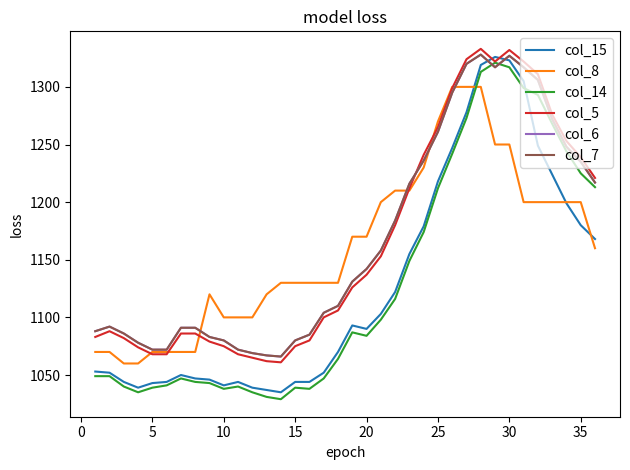

Is this an area chart (filled region under the line)?

No